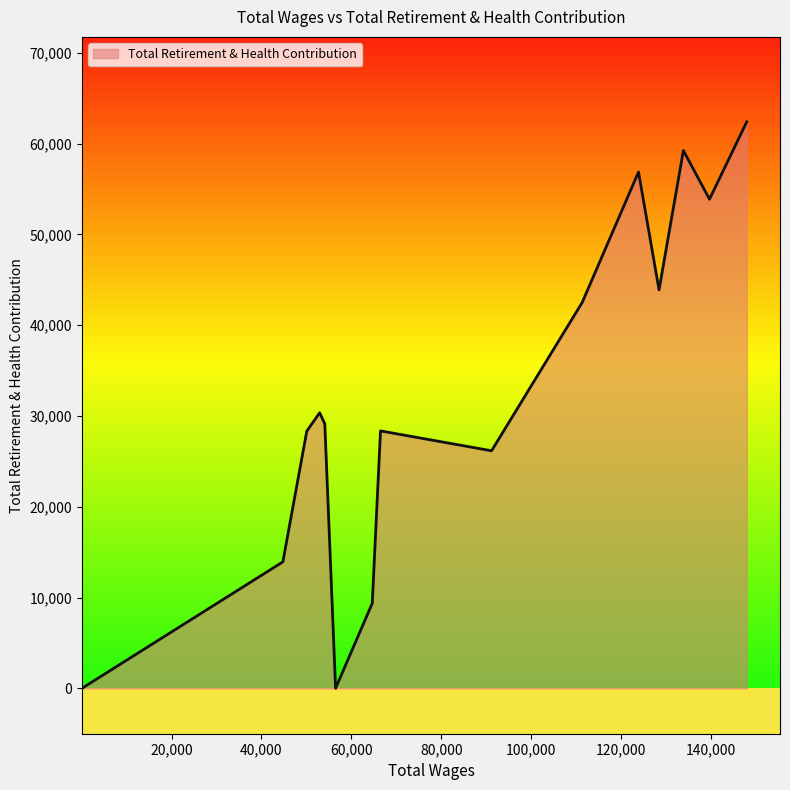

What is the maximum value shown in the chart?

62390